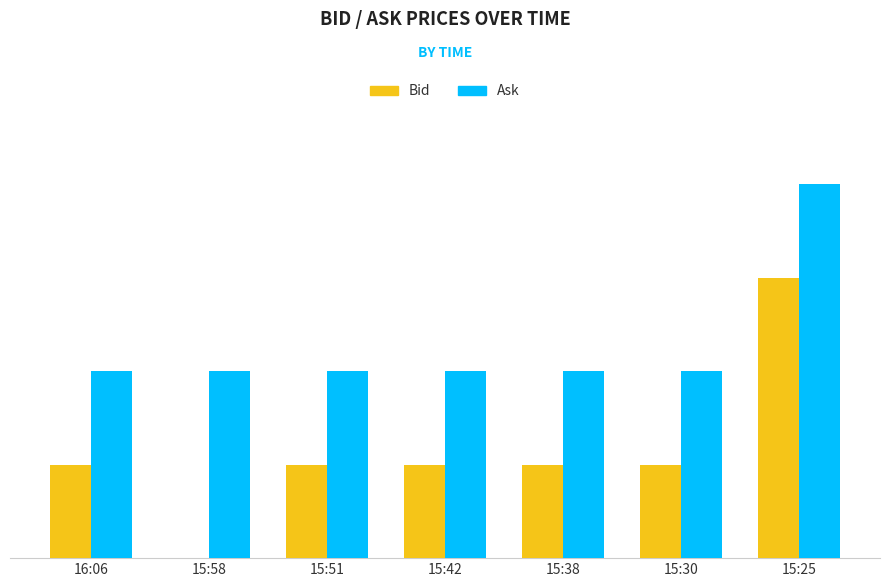

List the labels in order of Ask value, largest first.

15:25, 16:06, 15:58, 15:51, 15:42, 15:38, 15:30